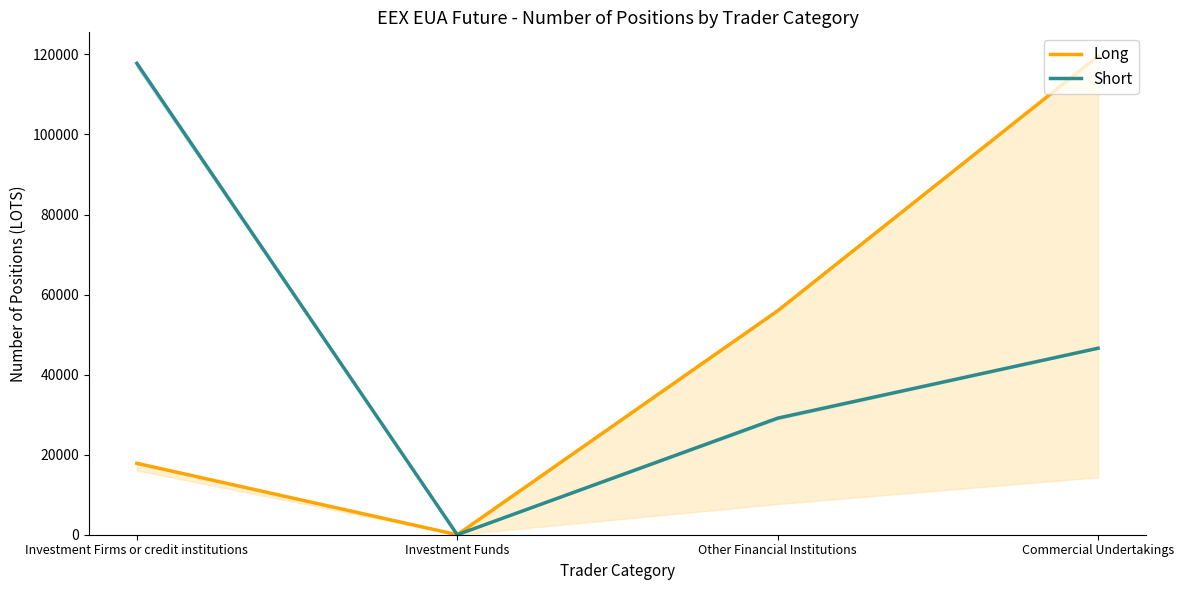

How many interior local valleys does the Long series have?

1